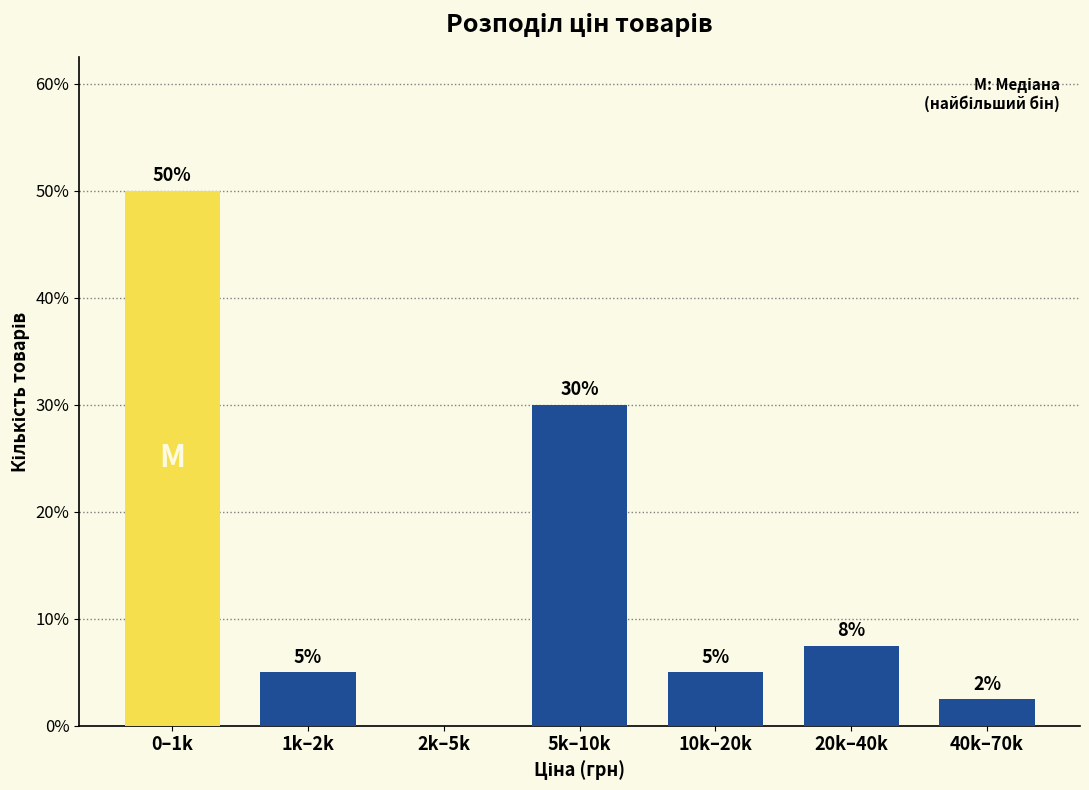

Which has a higher value, 20k–40k or 10k–20k?

20k–40k